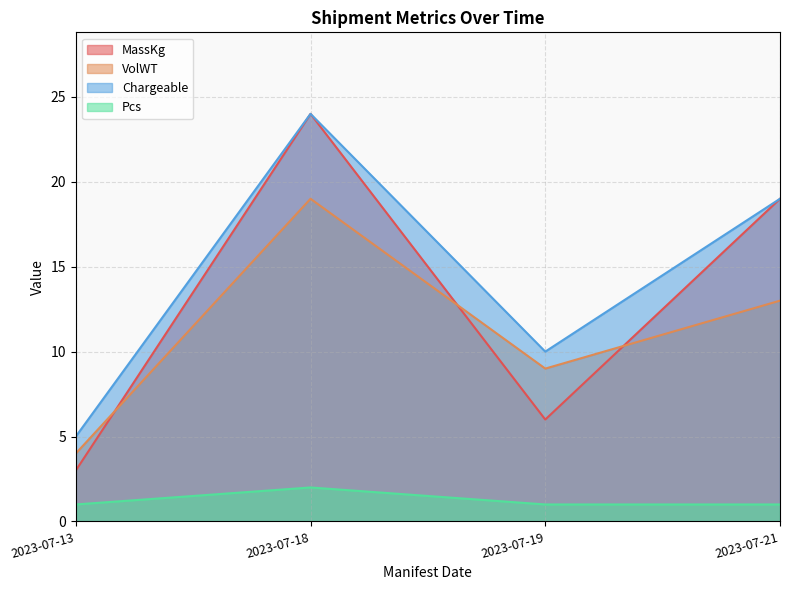

Where is the first local maximum for VolWT?

2023-07-18